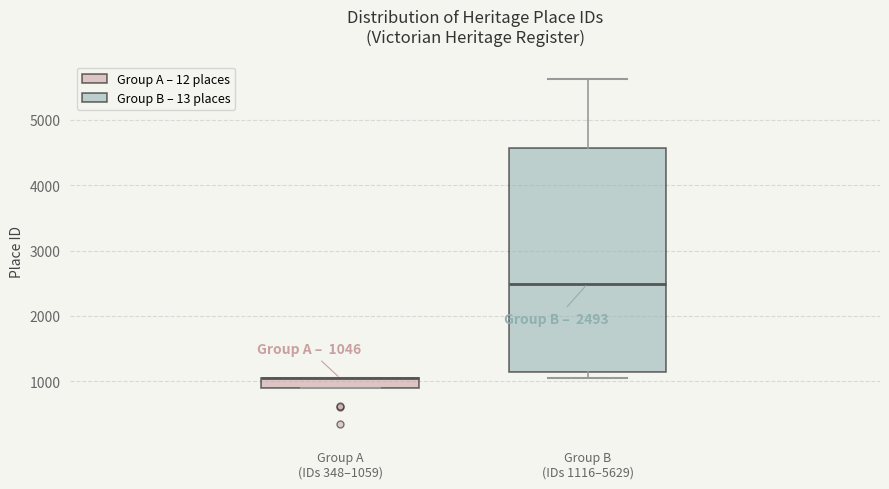

Comparing the boxes themselves (not the whiskers), which one is the tallest?

Group B (IDs 1116–5629)